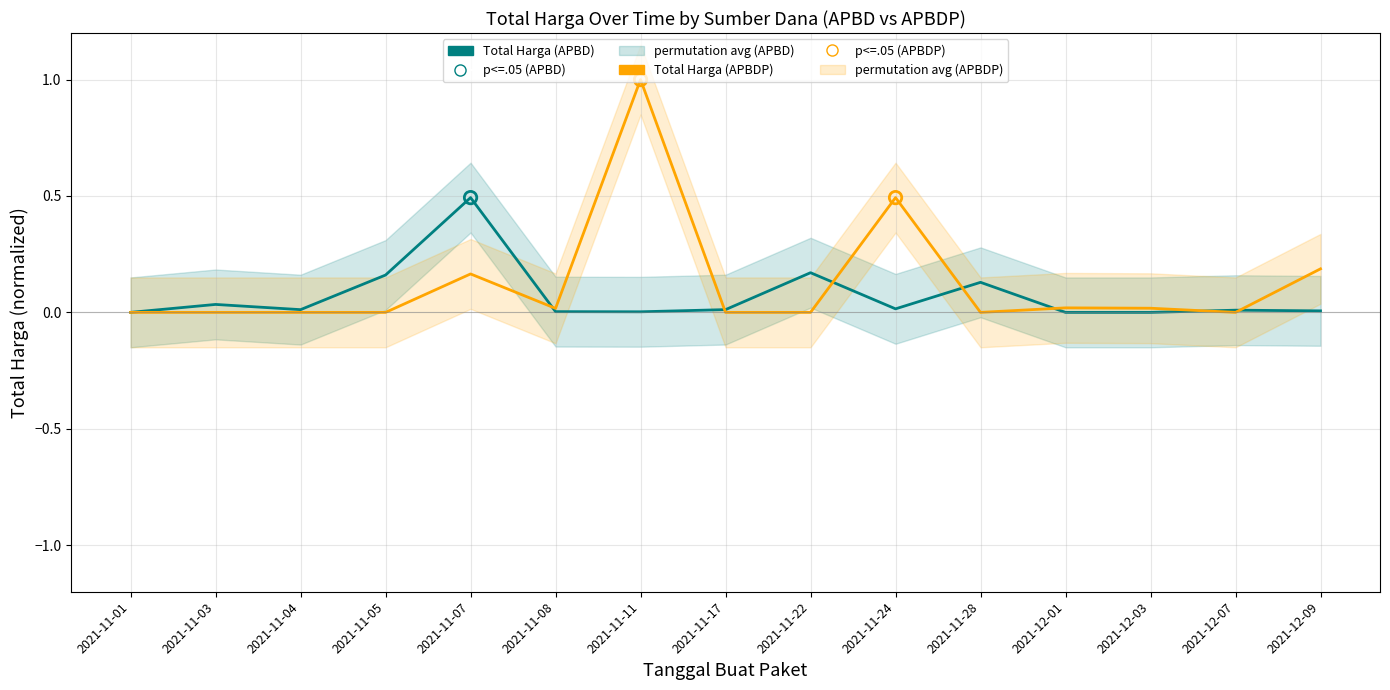

Which series has the largest total across all categories?

Total Harga (APBDP)